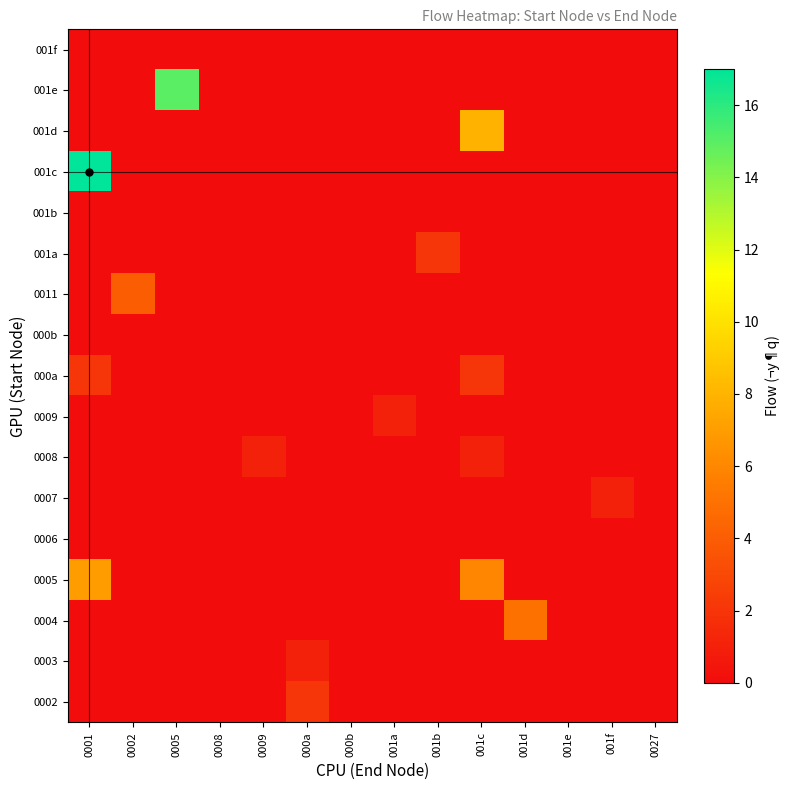

What is the difference between the highest and lowest values at 001d?

5